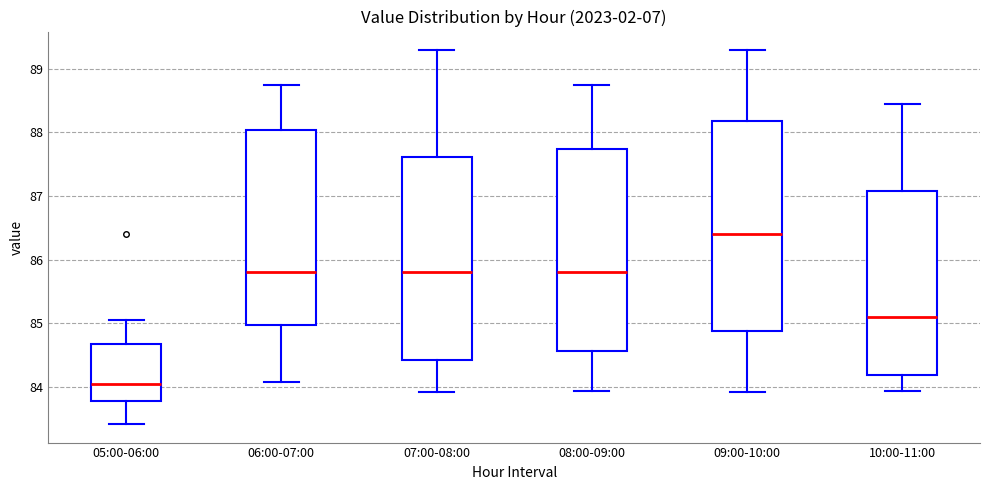

Comparing the boxes themselves (not the whiskers), which one is the tallest?

09:00-10:00